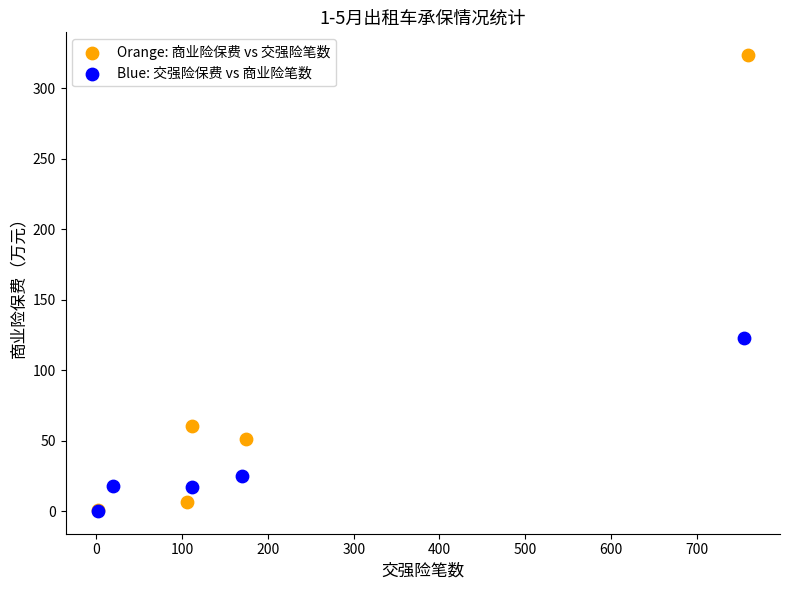

What are all the series names shown in the legend?

Orange: 商业险保费 vs 交强险笔数, Blue: 交强险保费 vs 商业险笔数